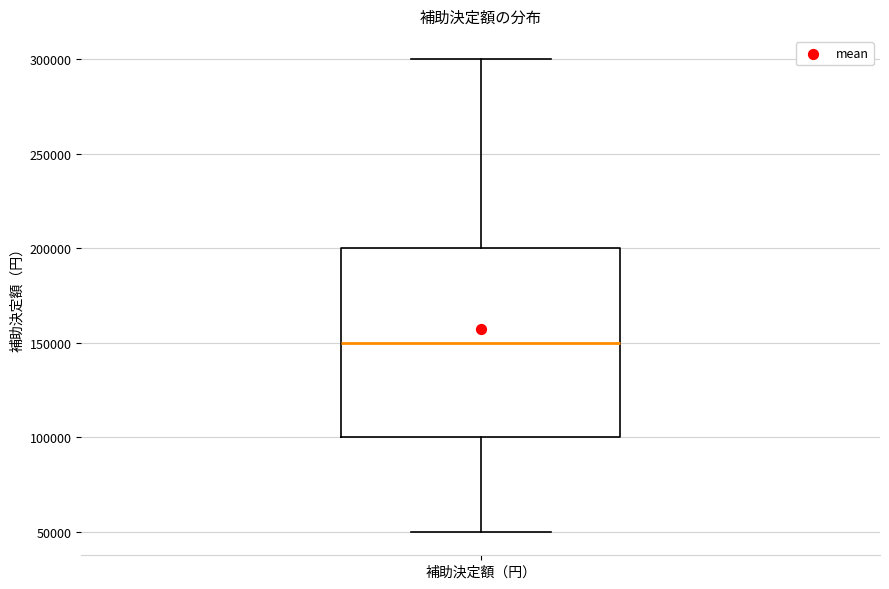

Read this box plot against the y-axis: the position of the median line, the range covered by the box, and the ends of both whiskers. The values are not printed on the chart, so give them approximately, as read against the axis.

median 150000, box 100000 to 200000, whiskers 50000 to 300000